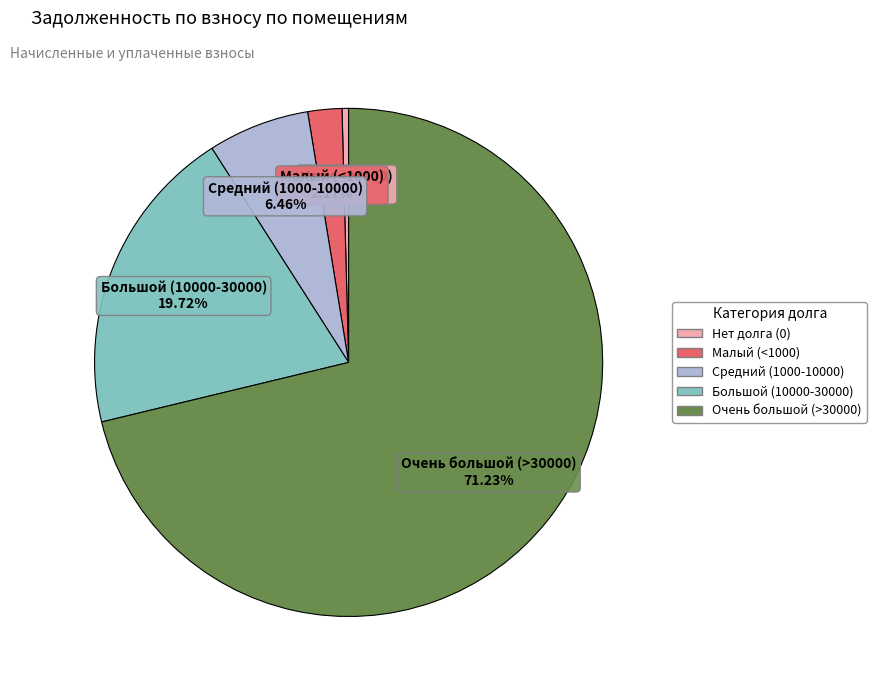

Does any single category account for the majority?

Yes